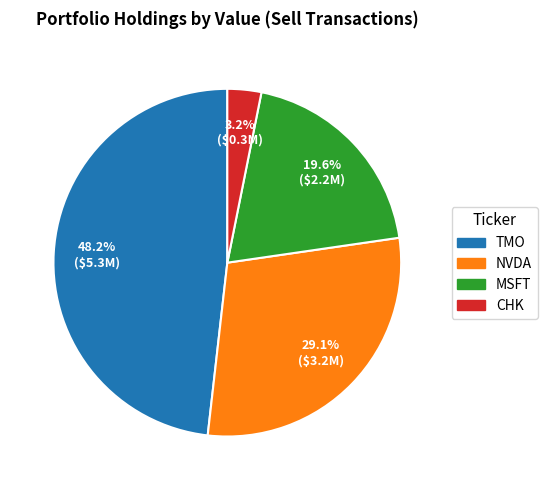

Is there a majority slice in this chart?

No